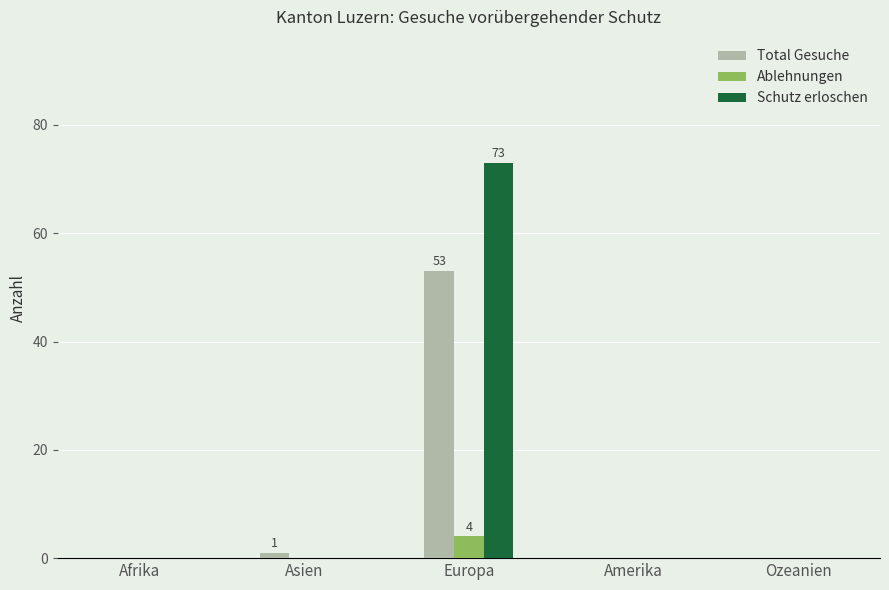

What is the sum of the Total Gesuche values at Amerika and Asien?

1